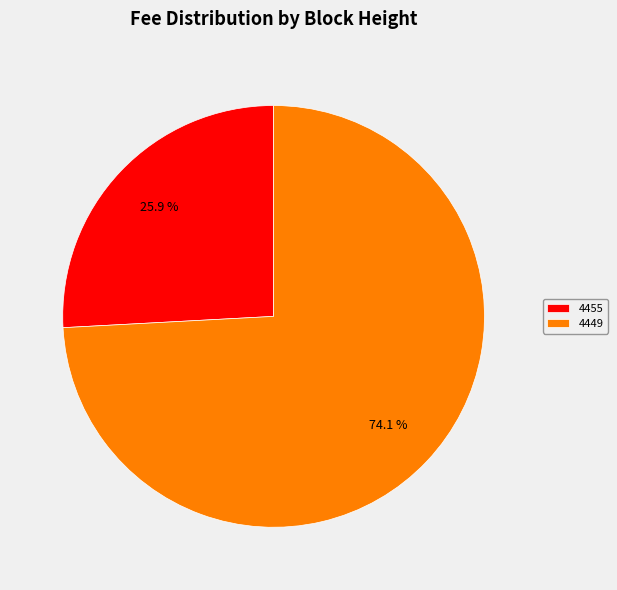

Which category has the biggest portion of the pie?

4449